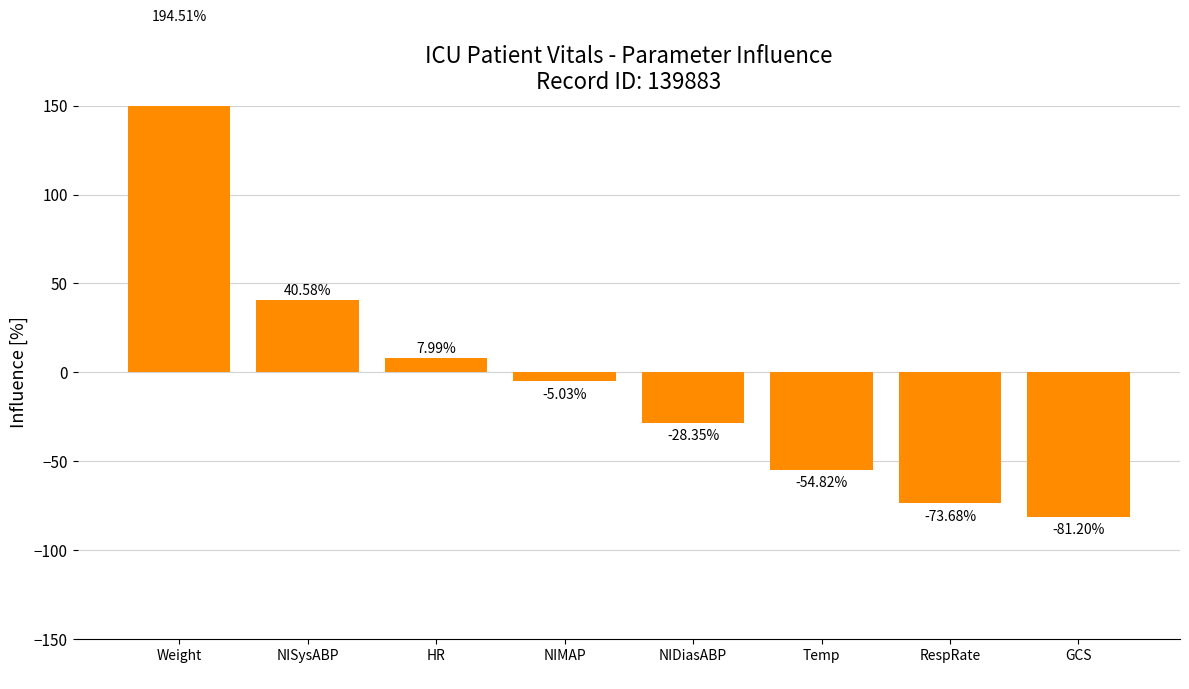

What is the value of the 7th bar from the left?

-73.7